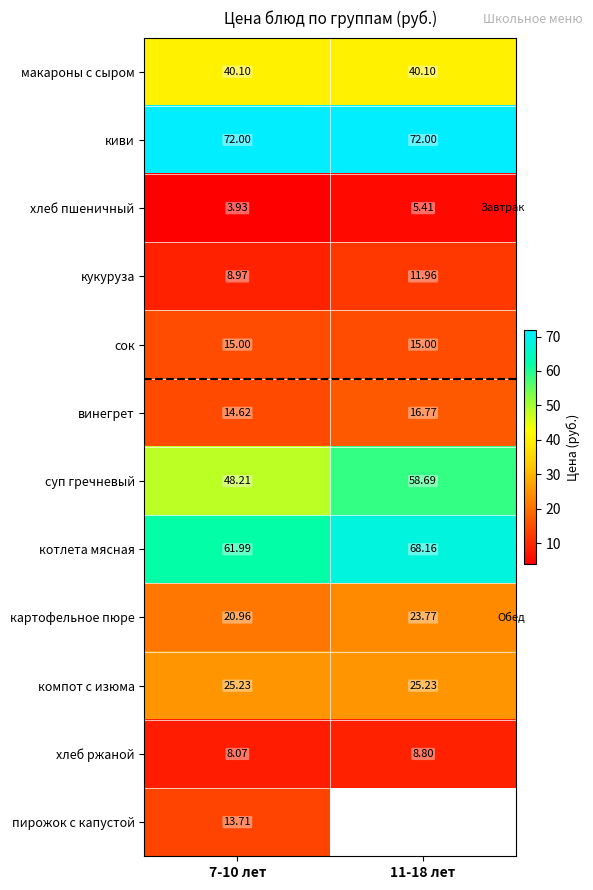

What is the maximum value for хлеб ржаной?

8.8